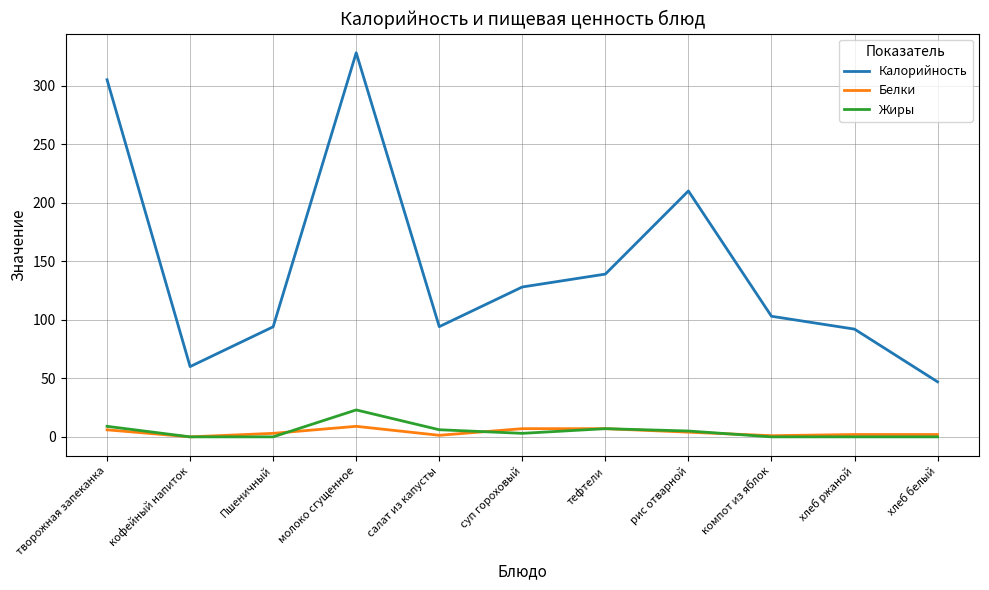

Between суп гороховый and хлеб белый, which series saw the biggest shift?

Калорийность